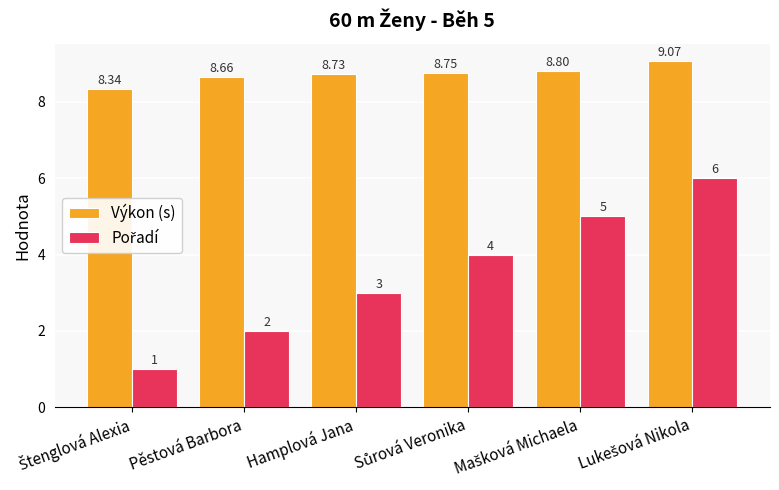

How many bars are there in each group?

2